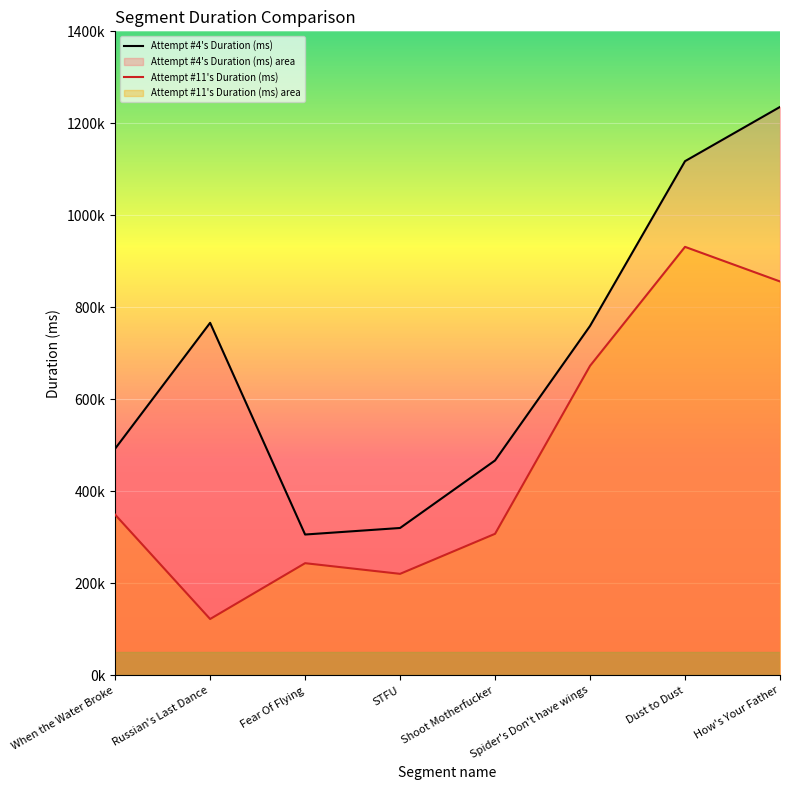

Which series has the largest range (max minus min)?

Attempt #4's Duration (ms)